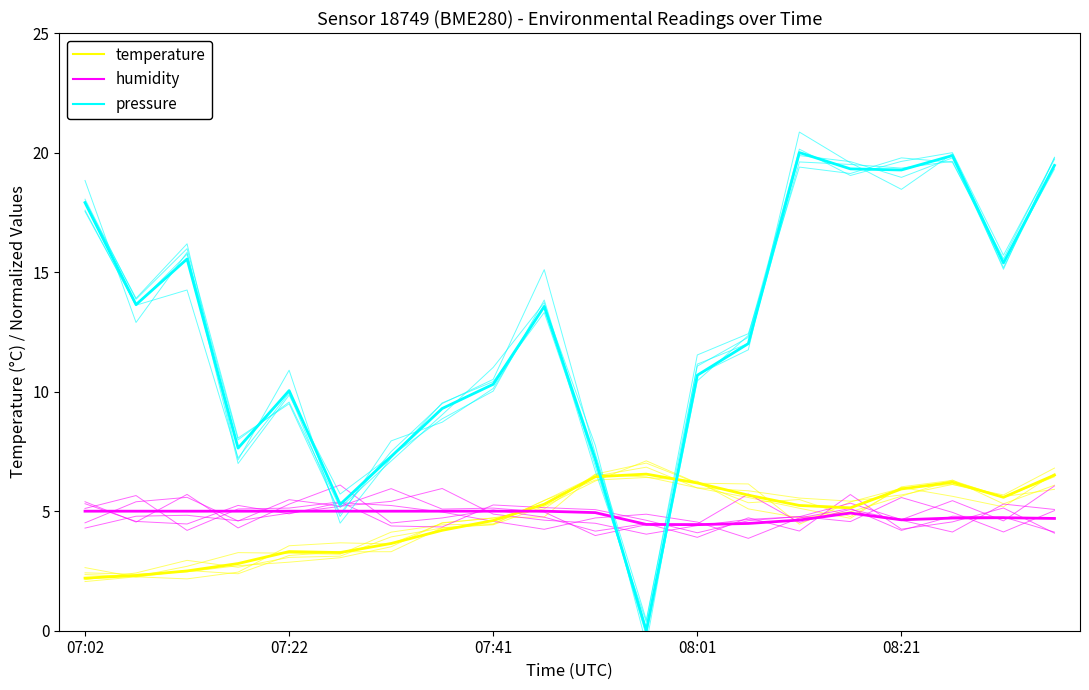

True or false: temperature has more than 0 interior local peaks.

True